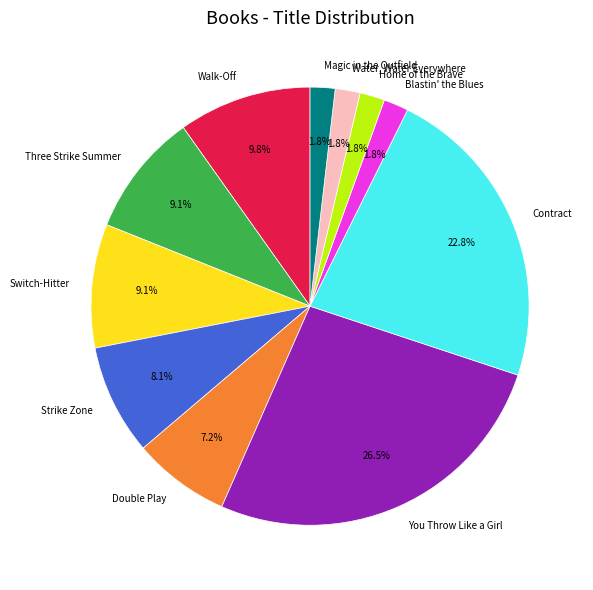

To the nearest percent, what is the difference between the largest and smallest slice percentages?

25%